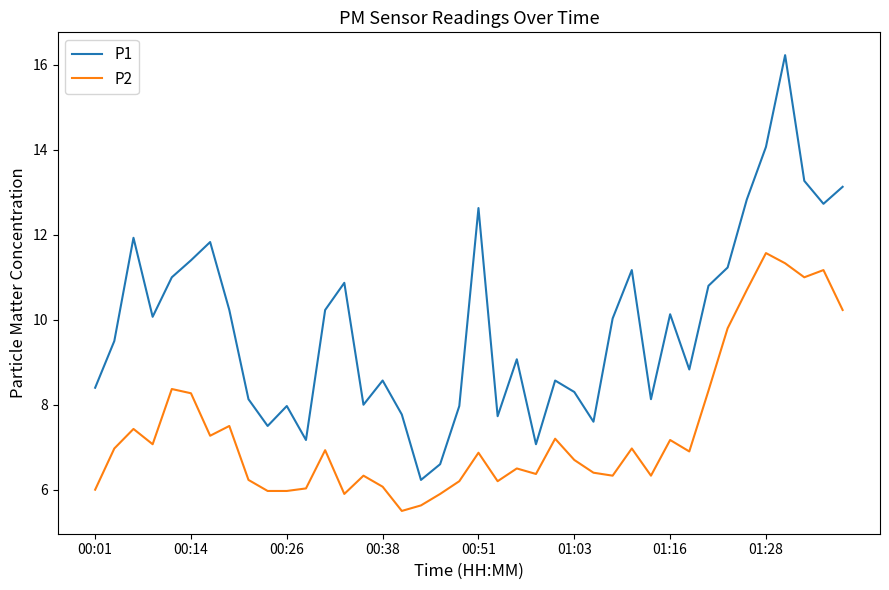

True or false: P1 and P2 intersect in this chart.

False